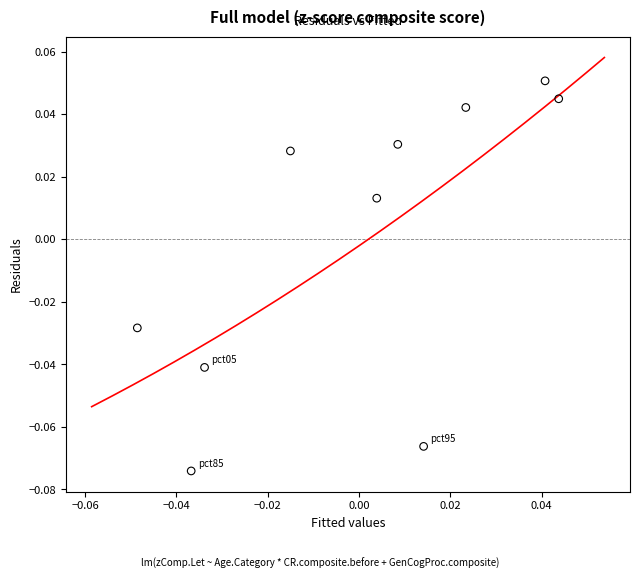

Count the number of points in this scatter plot.

10